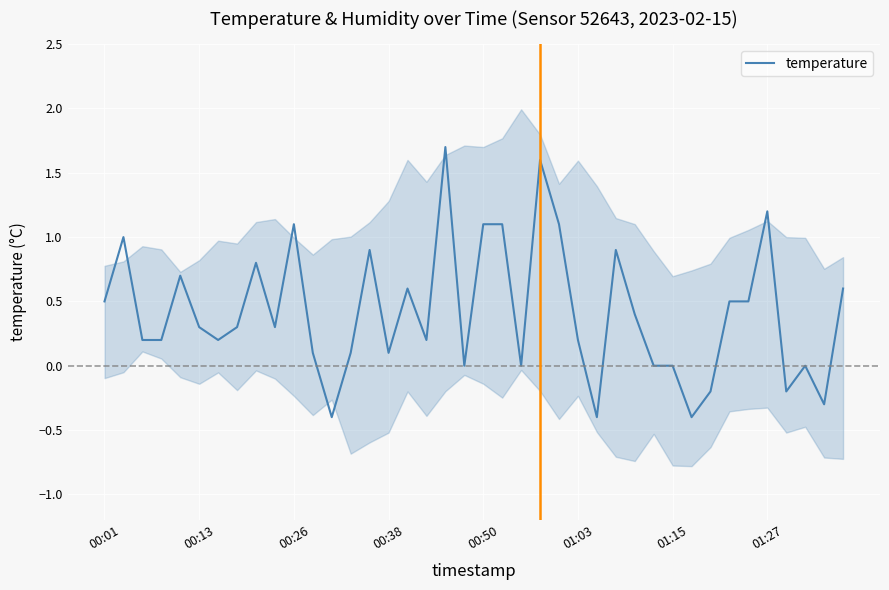

What is the average value?

0.4